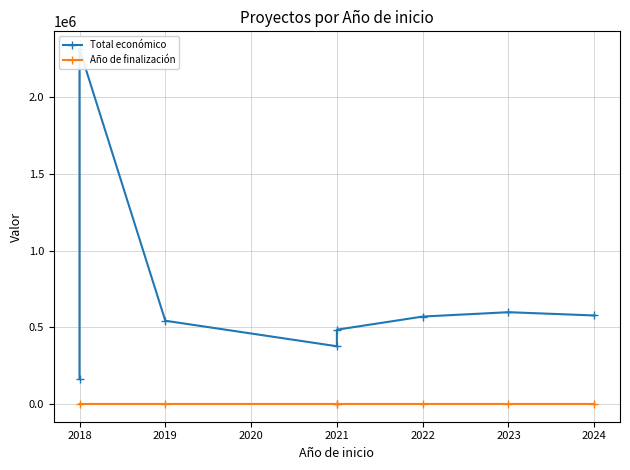

How many values in the Total económico series exceed 570505?

3